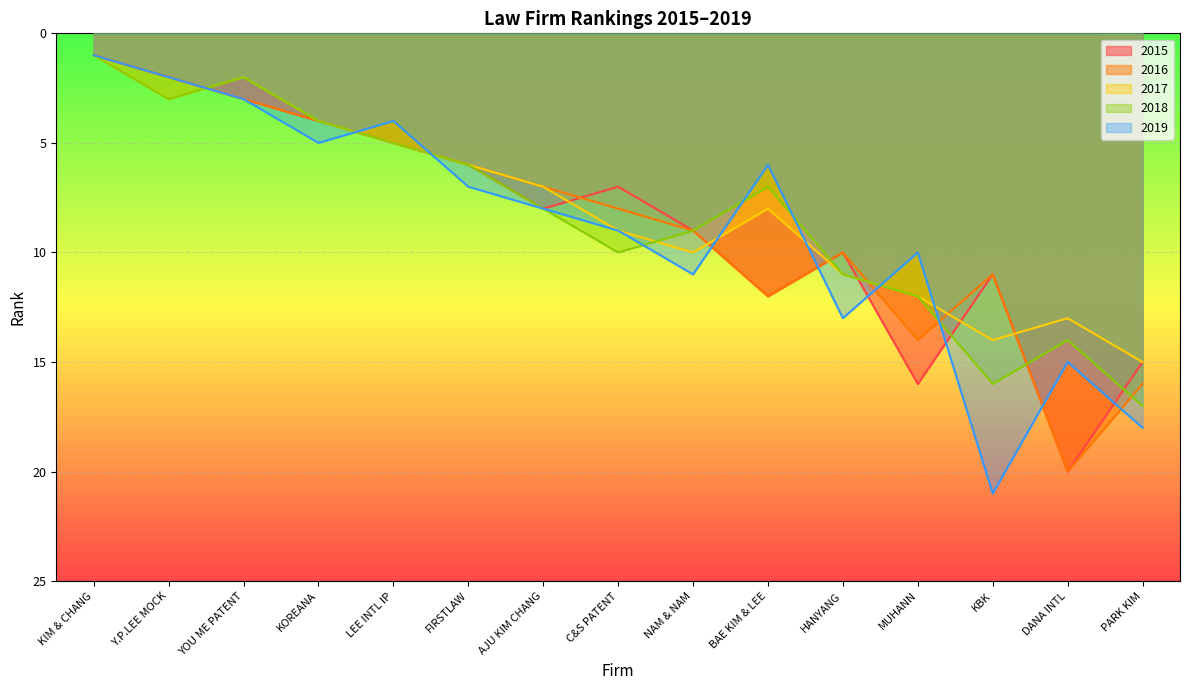

How many categories are shown in the chart?

15